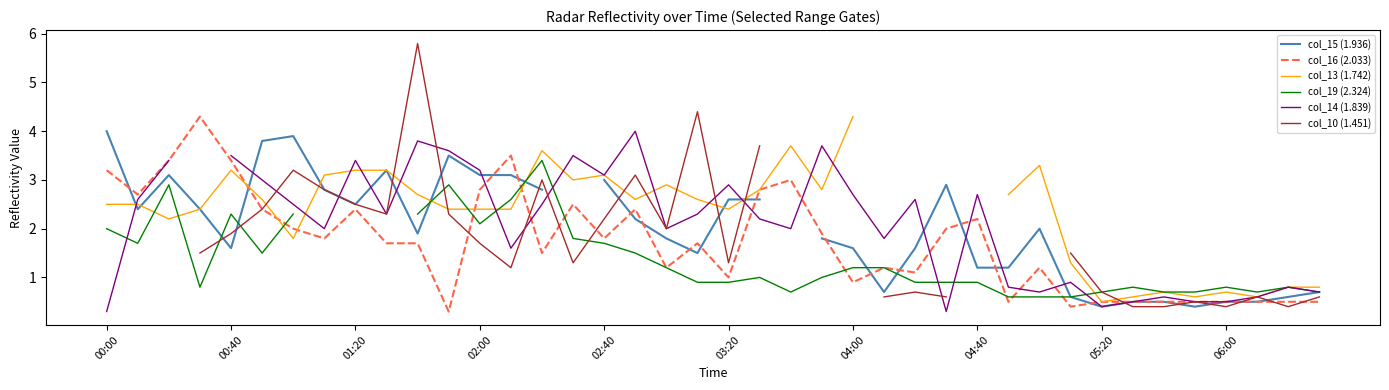

The value of col_16 (2.033) at 04:40 is 3.5. True or false?

False